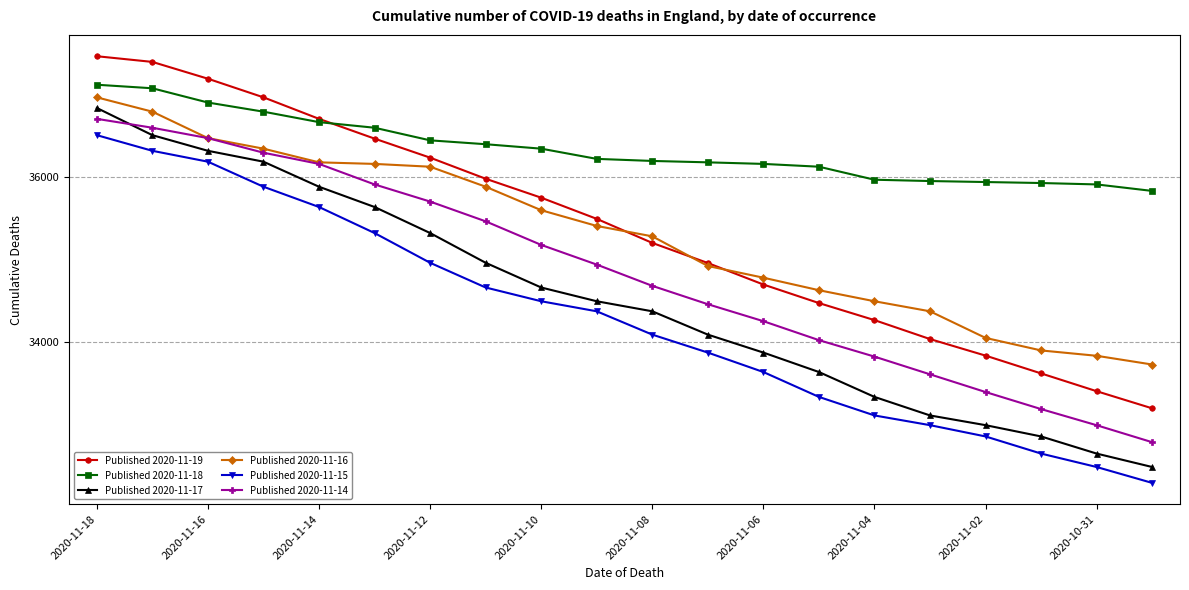

What is the smallest value displayed?

32291